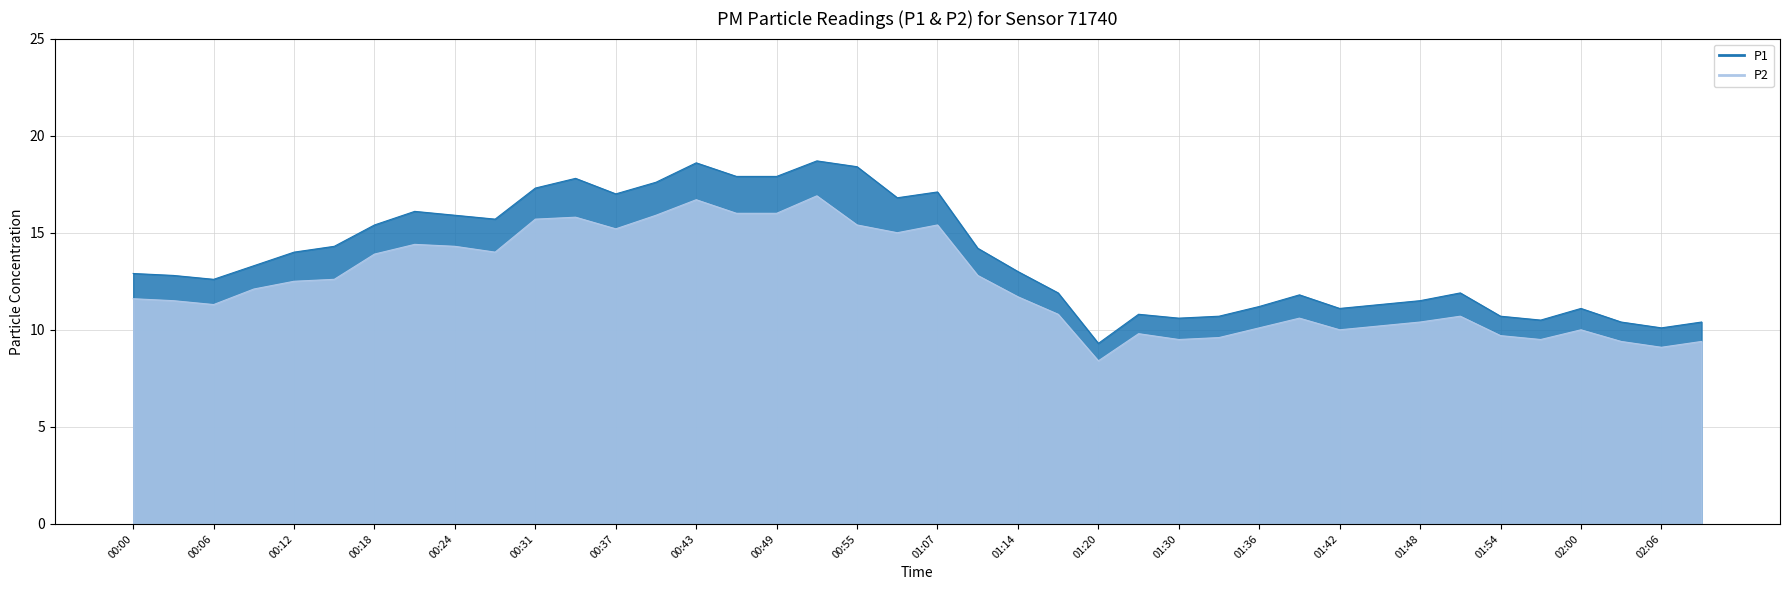

Count the number of categories in the chart.

40